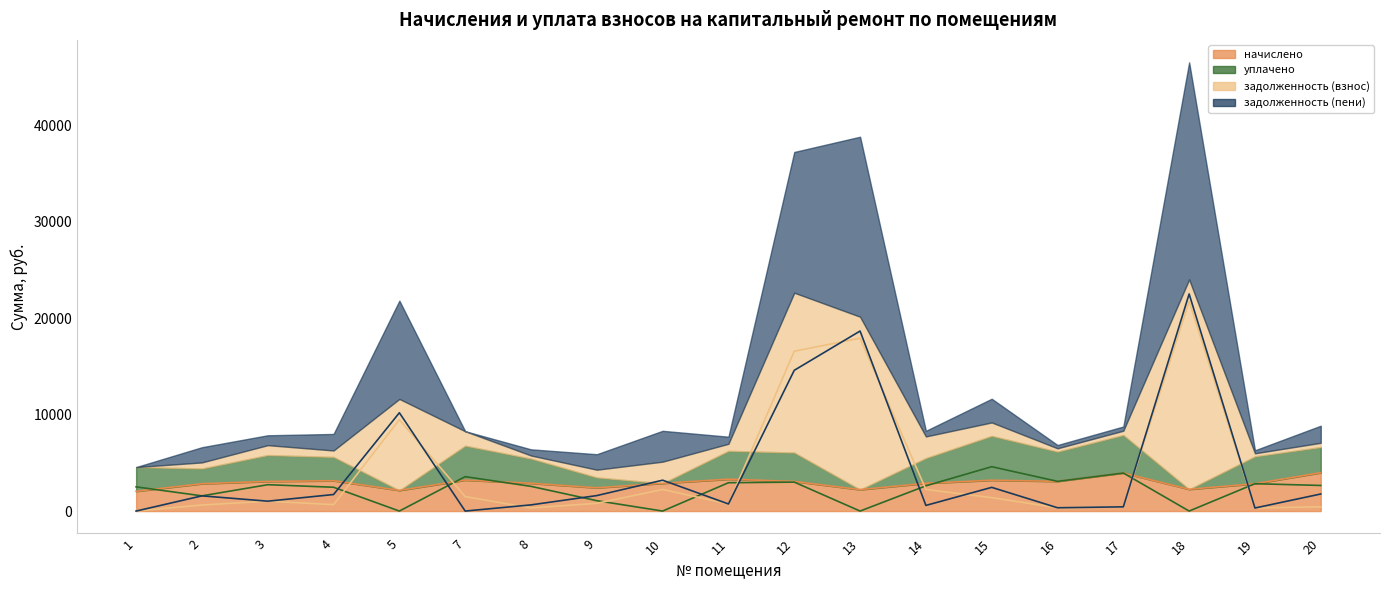

What is the difference between the начислено values at 4 and 11?

158.4